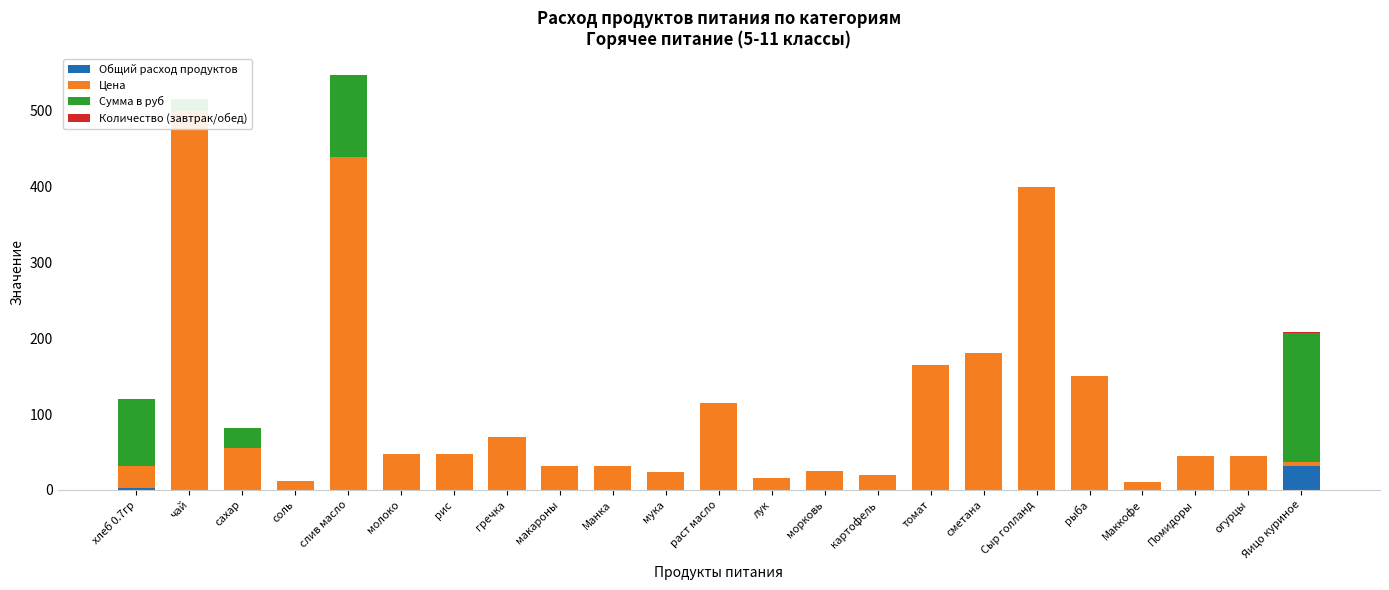

Reading left to right, what are all the values shown in this chart?

Общий расход продуктов: 3.1	0.0	0.5	0.0	0.2	0.0	0.0	0.0	0.0	0.0	0.0	0.0	0.0	0.0	0.0	0.0	0.0	0.0	0.0	0.0	0.0	0.0	31.0
Цена: 28.6	500.0	55.0	12.0	438.9	47.0	47.0	70.0	32.0	32.0	24.0	115.0	15.0	25.0	20.0	164.3	180.0	400.0	150.0	10.0	45.0	45.0	5.5
Сумма в руб: 88.6	15.5	25.6	0.0	108.8	0.0	0.0	0.0	0.0	0.0	0.0	0.0	0.0	0.0	0.0	0.0	0.0	0.0	0.0	0.0	0.0	0.0	170.5
Количество (завтрак/обед): 0.1	0.0	0.0	0.0	0.0	0.0	0.0	0.0	0.0	0.0	0.0	0.0	0.0	0.0	0.0	0.0	0.0	0.0	0.0	0.0	0.0	0.0	1.0